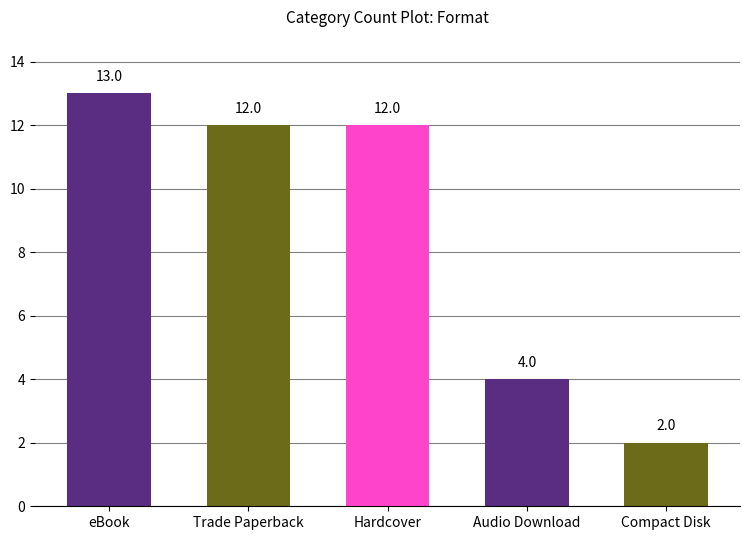

Which has a higher value, eBook or Compact Disk?

eBook